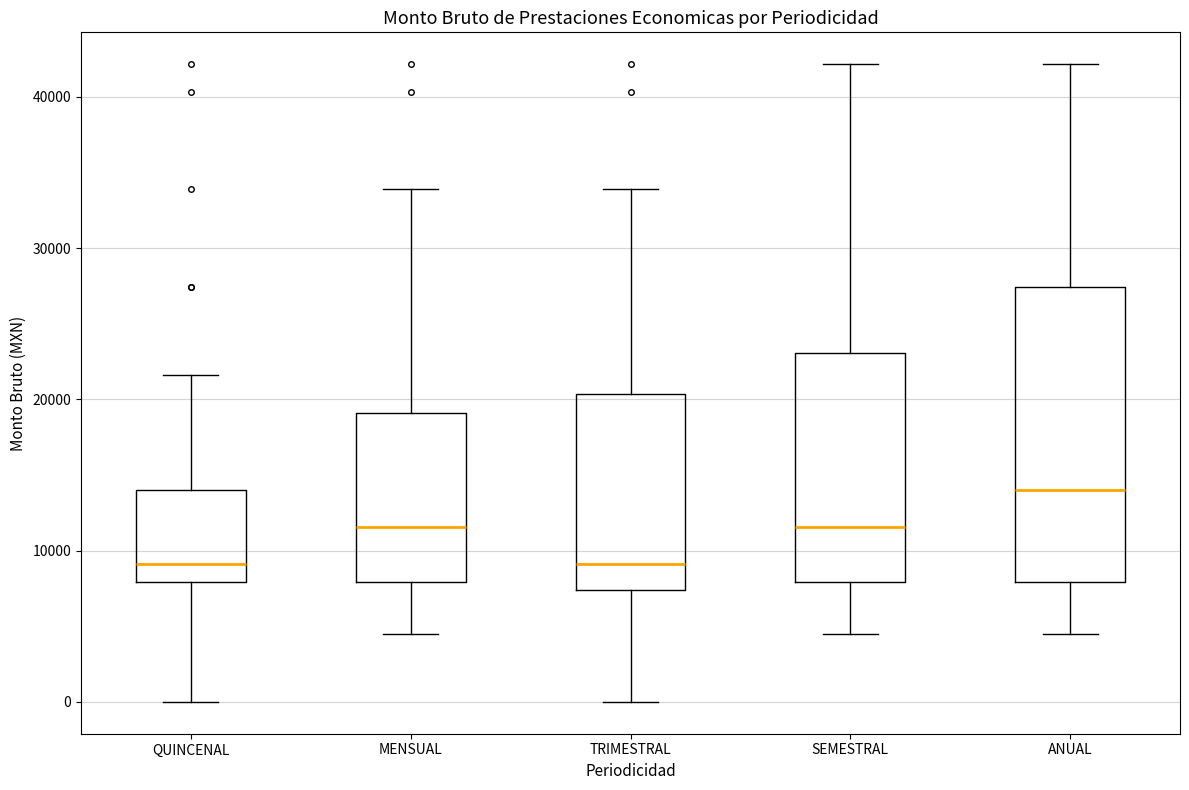

Comparing the boxes themselves (not the whiskers), which one is the tallest?

ANUAL